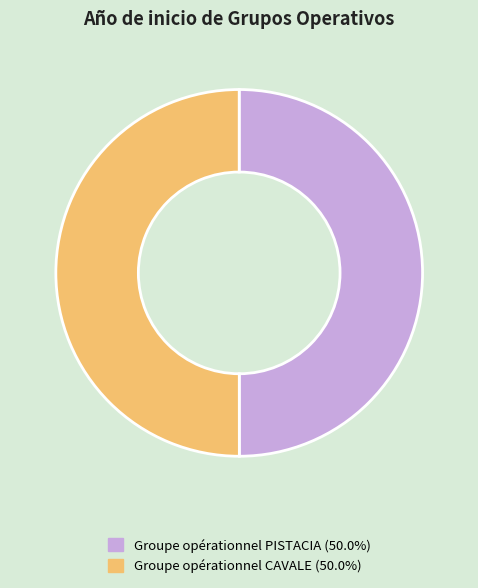

Do Groupe opérationnel PISTACIA and Groupe opérationnel CAVALE together represent more than half of the pie?

Yes